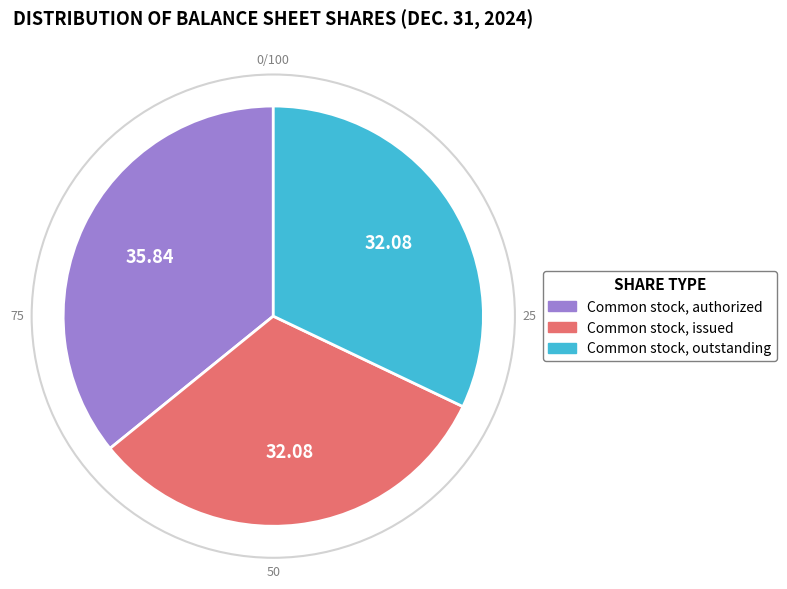

Does any single category account for the majority?

No